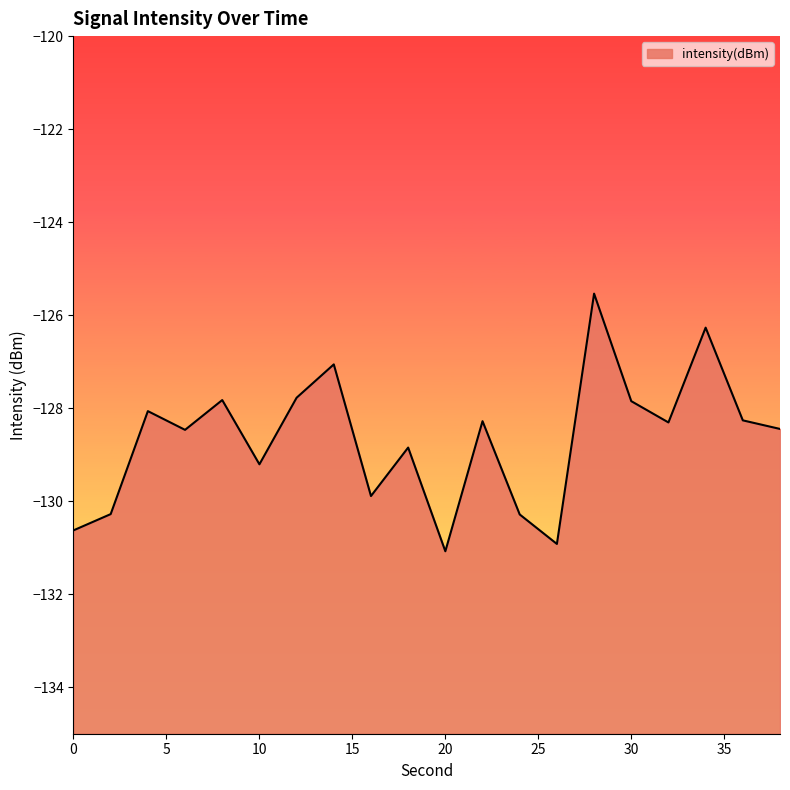

Reading left to right, extract all data points from this chart.

0=-130.6	2=-130.3	4=-128.1	6=-128.5	8=-127.8	10=-129.2	12=-127.8	14=-127.1	16=-129.9	18=-128.8	20=-131.1	22=-128.3	24=-130.3	26=-130.9	28=-125.5	30=-127.8	32=-128.3	34=-126.3	36=-128.3	38=-128.4